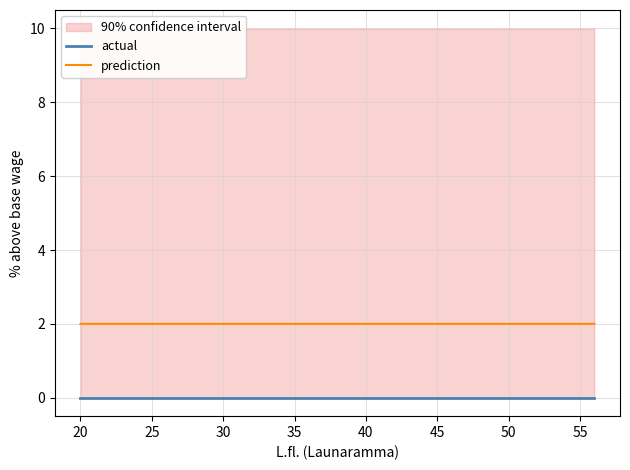

Is it true that prediction equals 2.0 at 40?

True